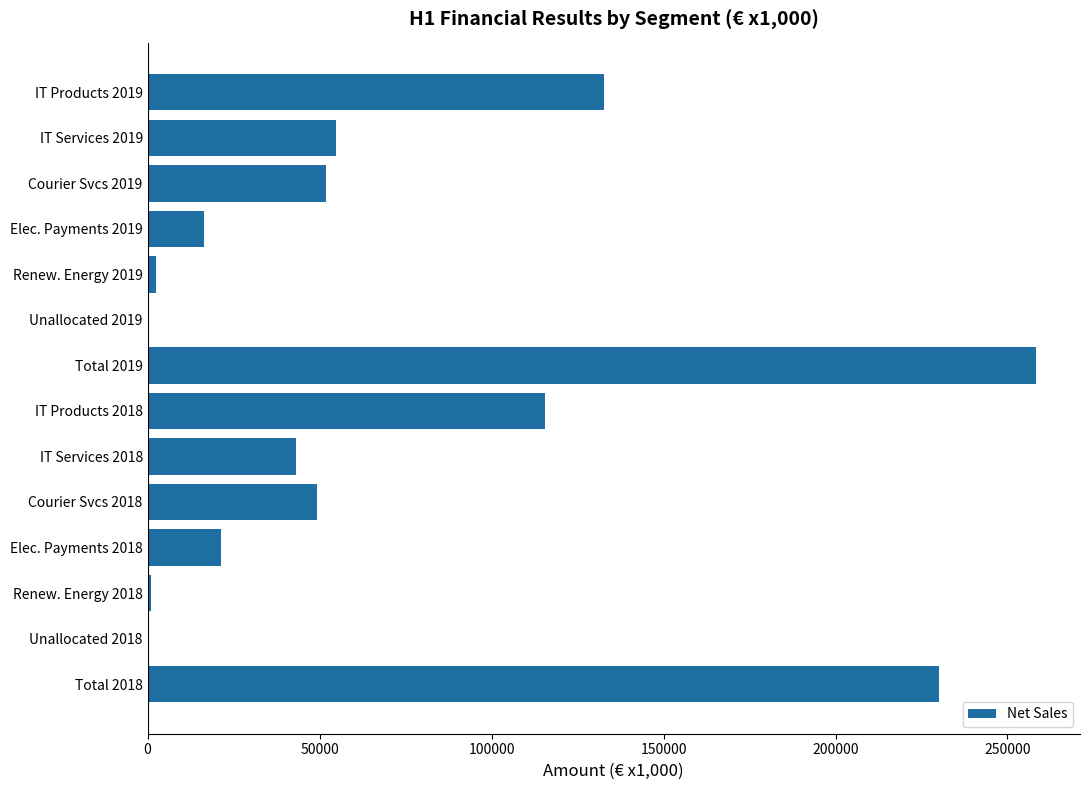

What is the maximum value shown in the chart?

258178